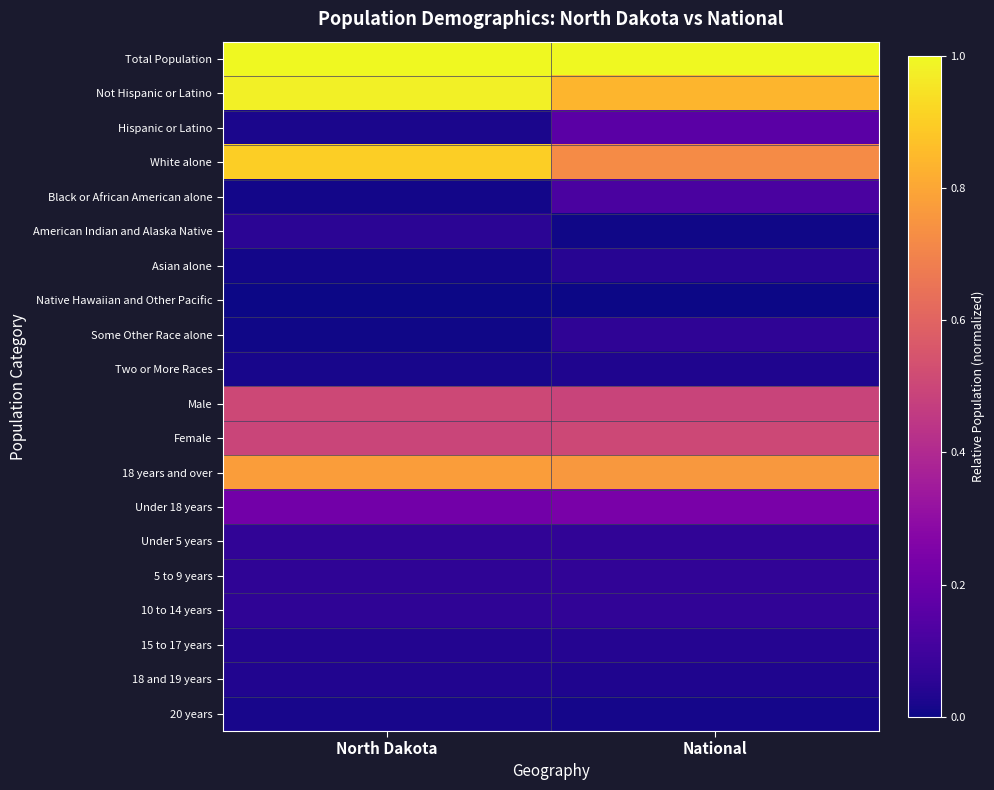

Between National and North Dakota, which is larger?

National